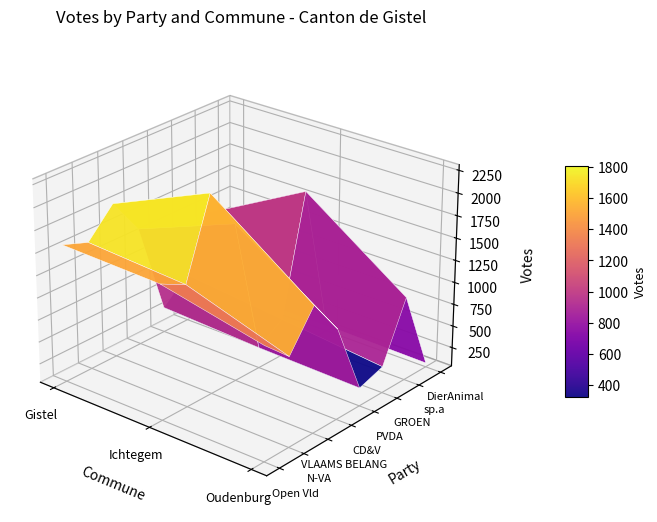

What is the lowest value of the CD&V series?

1049